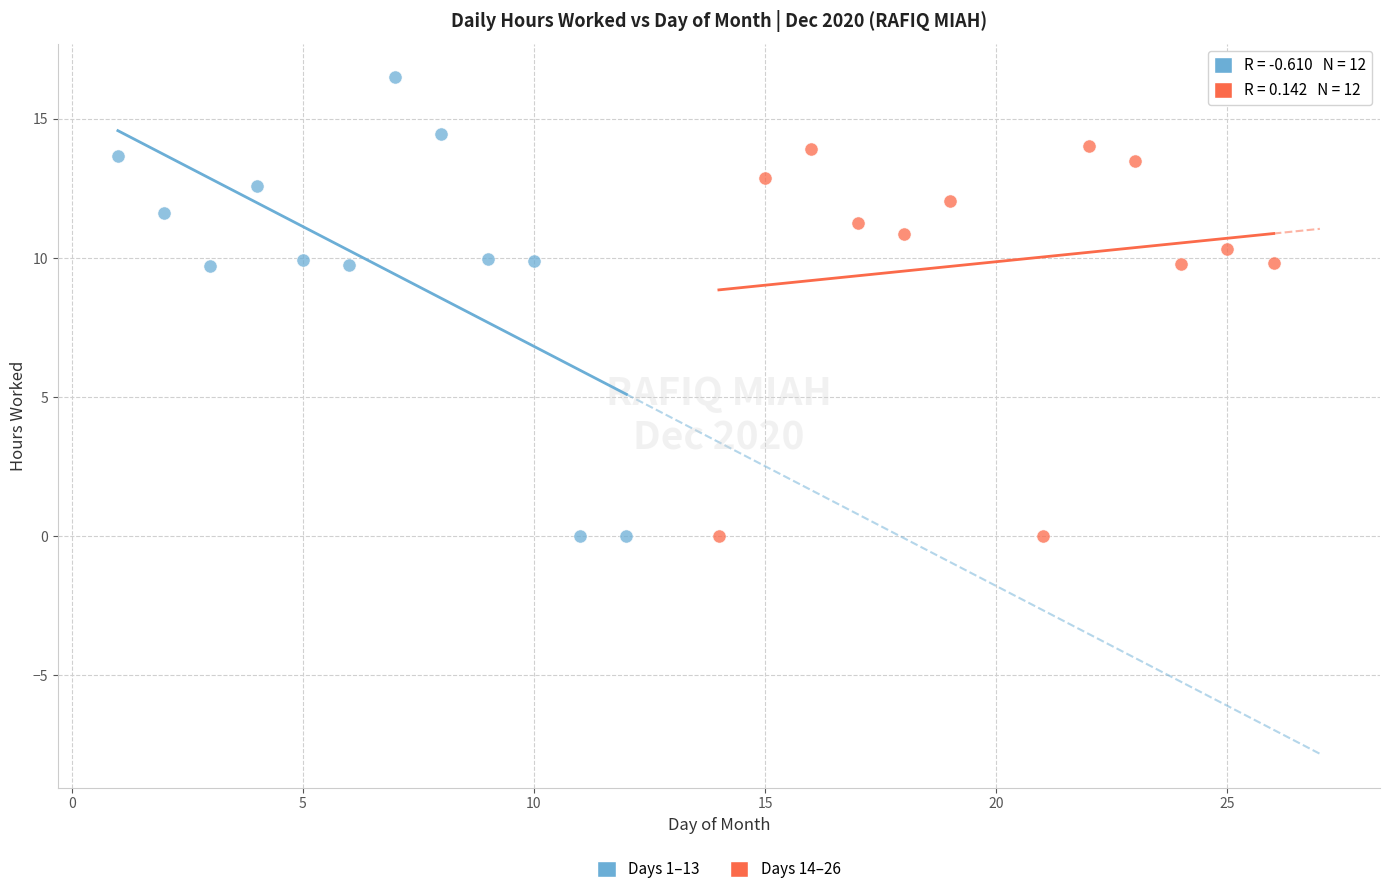

Which series contains the highest Y value?

Days 1–13